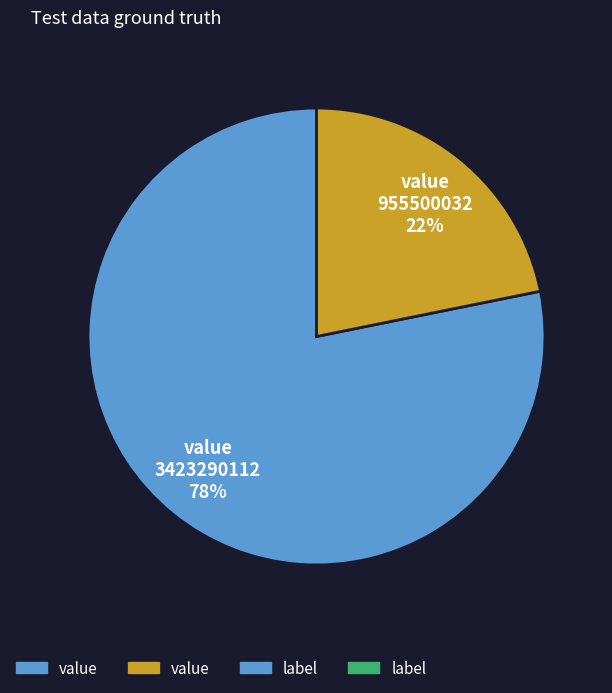

To the nearest percent, what is the average slice percentage?

50%